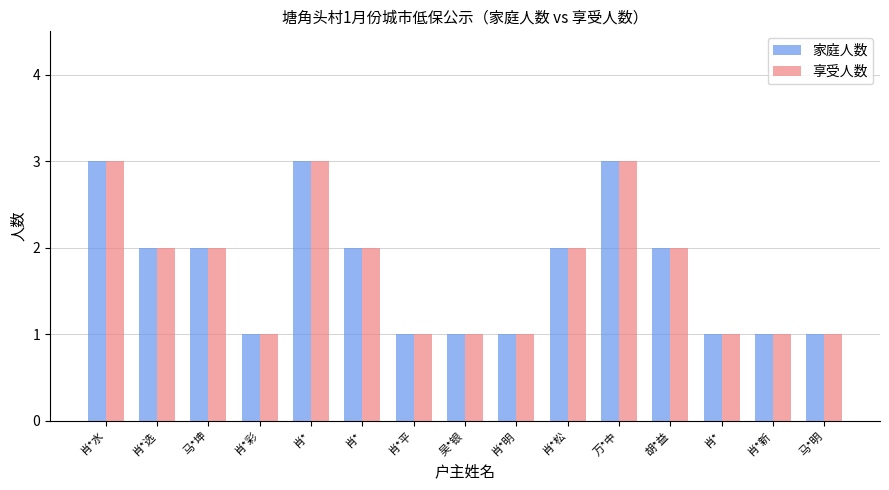

List the labels in order of 家庭人数 value, smallest first.

肖*彩, 肖*平, 吴*银, 肖*明, 肖*, 肖*新, 马*明, 肖*选, 马*坤, 肖*, 肖*松, 胡*益, 肖*水, 肖*, 万*中